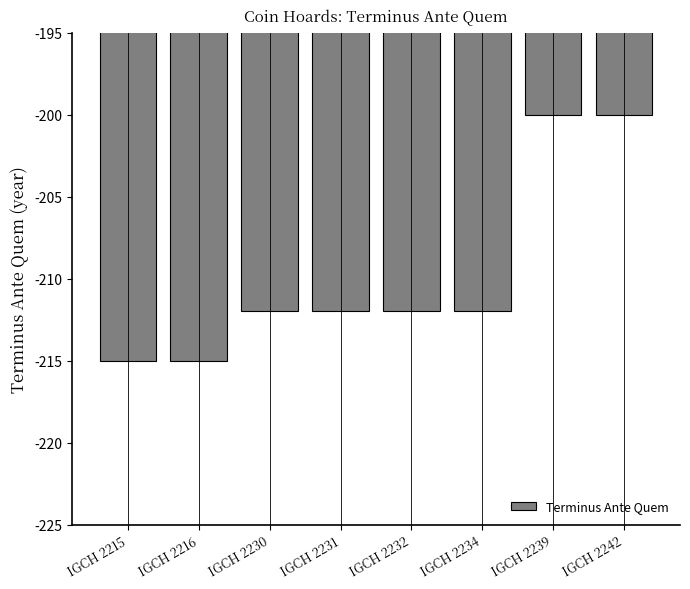

How many data points are above -212?

2